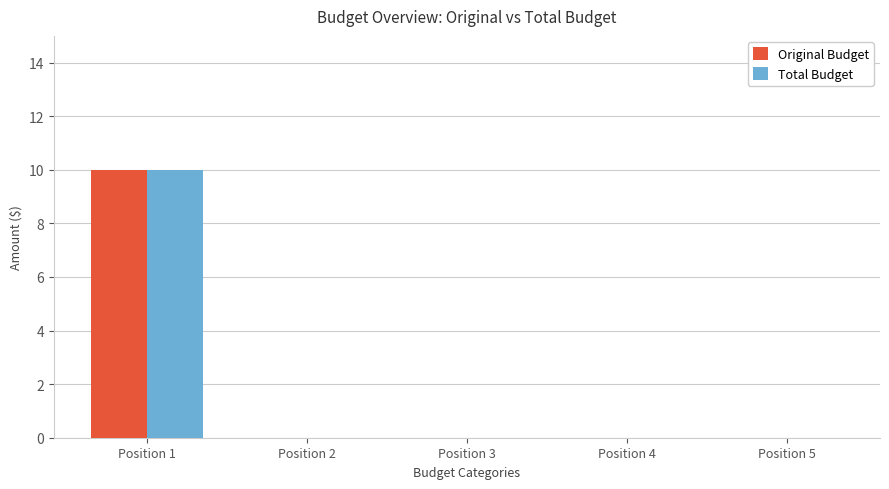

The Total Budget series shows -7 at Position 3. True or false?

False